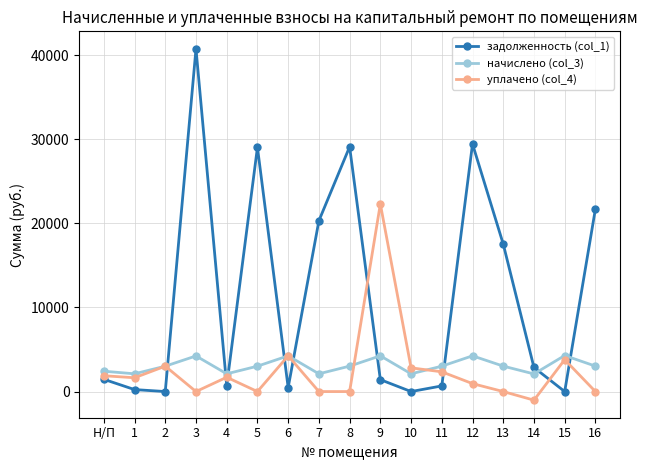

At which label does начислено (col_3) first exceed 3016?

2